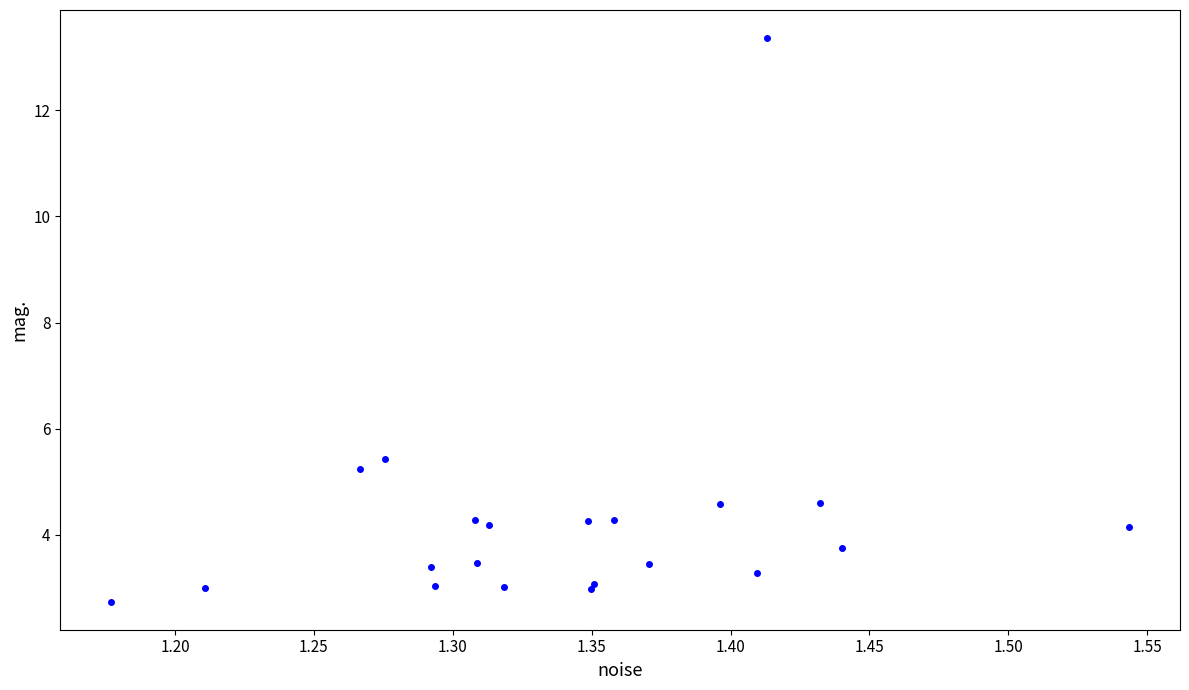

What Y value in the scatter plot is closest to 8?

5.4